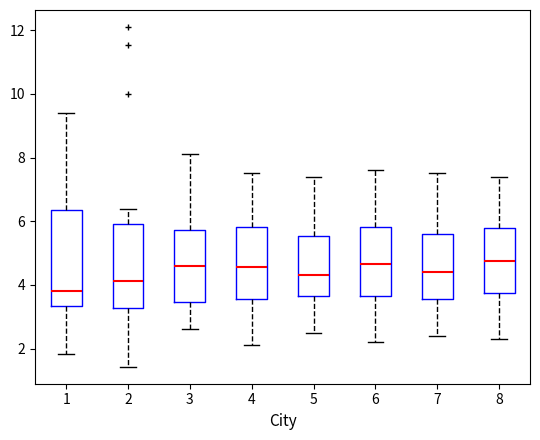

Which box's median line is the lowest?

1